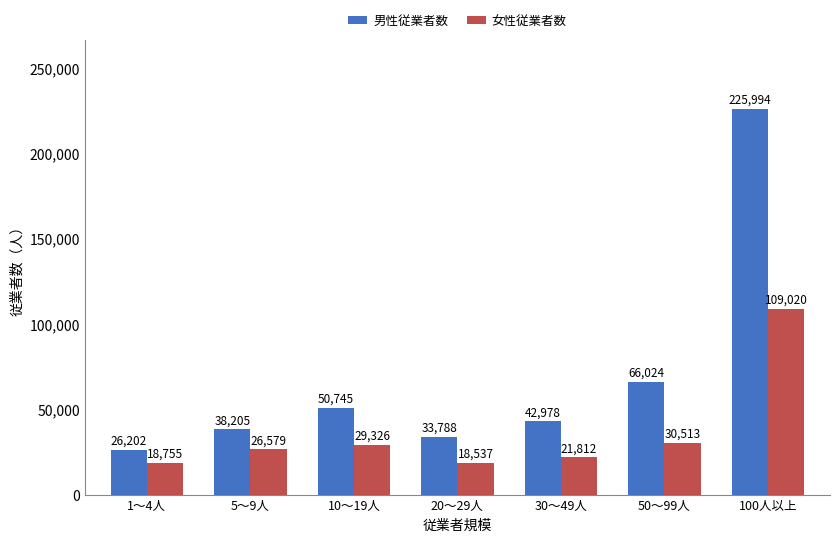

What is the minimum value shown in the chart?

18537